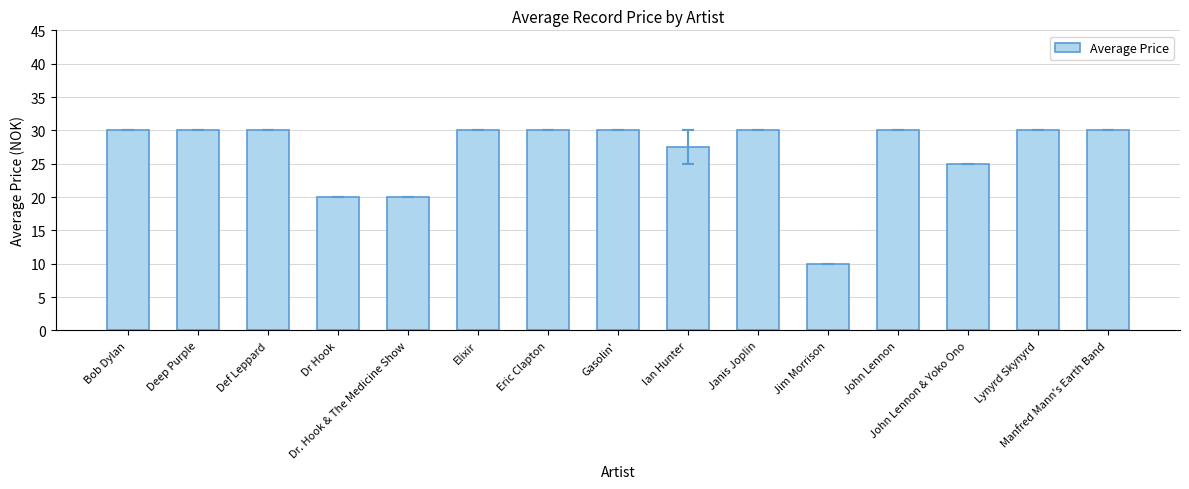

What is the label of the 5th bar from the left?

Dr. Hook & The Medicine Show